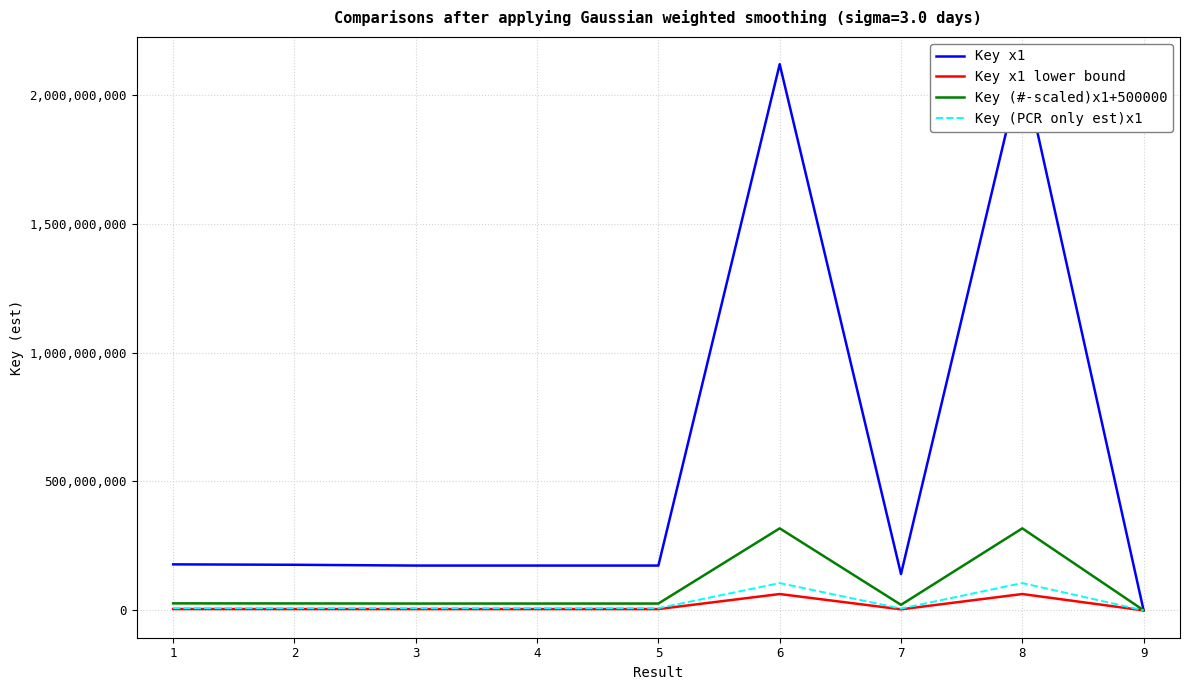

What is the average value of the Key (PCR only est)x1 series?

29288647.0